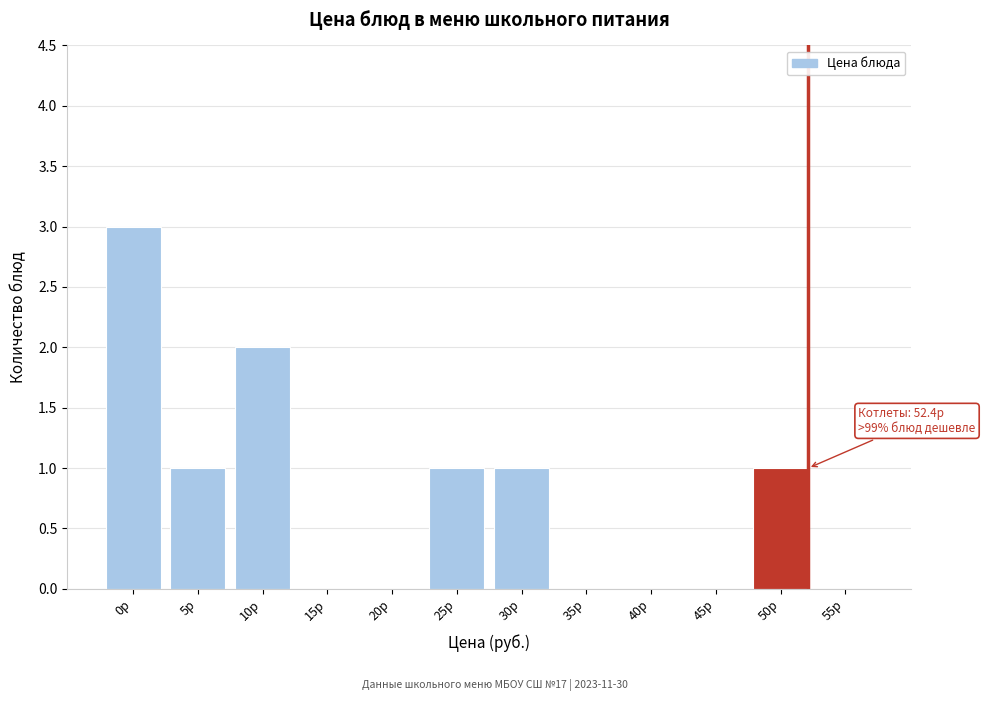

Reading right to left, list all the values displayed in this chart.

55р=0	50р=1	45р=0	40р=0	35р=0	30р=1	25р=1	20р=0	15р=0	10р=2	5р=1	0р=3